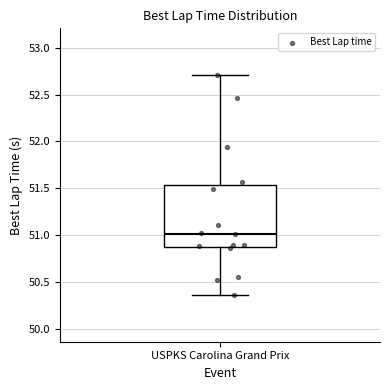

Transcribe this box plot: give where the median line is, the range the box spans, and where the two whiskers end, as read against the y-axis. The values are not printed on the chart, so give them approximately, as read against the axis.

median 51.00, box 50.85 to 51.55, whiskers 50.35 to 52.70